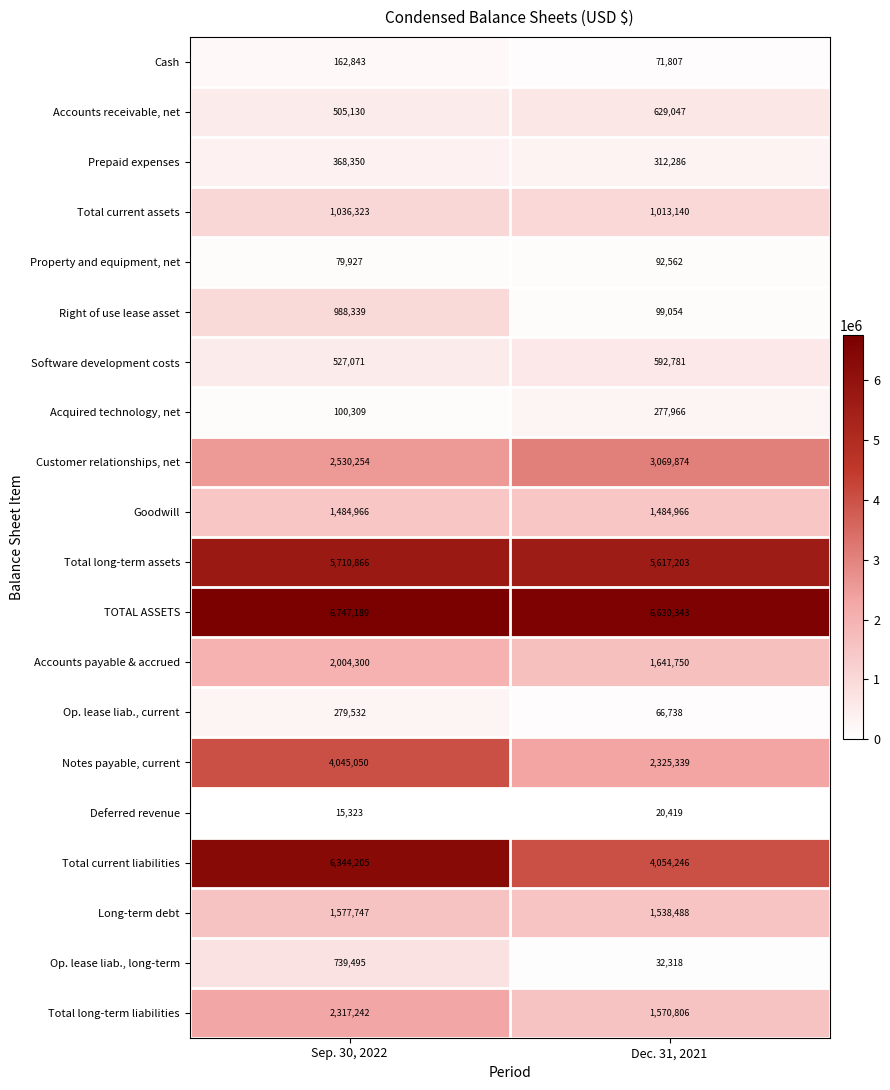

At how many categories does at least one series exceed 5681887?

2